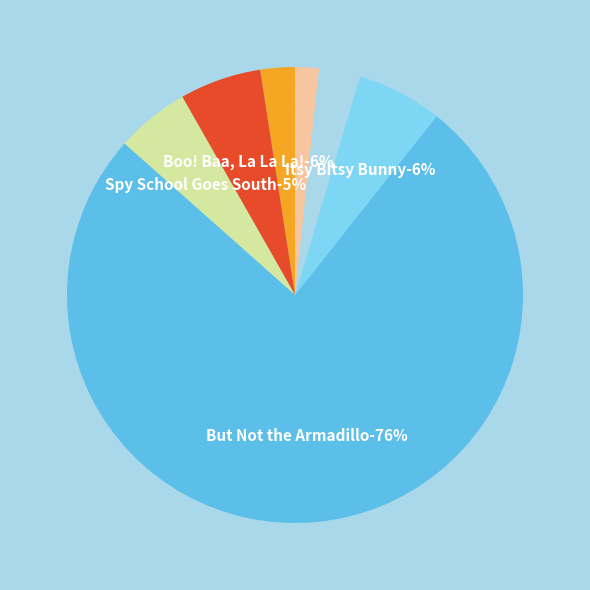

Rank the categories by value from highest to lowest.

But Not the Armadillo, Itsy Bitsy Bunny, Boo! Baa, La La La!, Spy School Goes South, Biggest Kiss, Grug, Bear's Loose Tooth, Moo, Baa, La La La!, Going to Bed Book